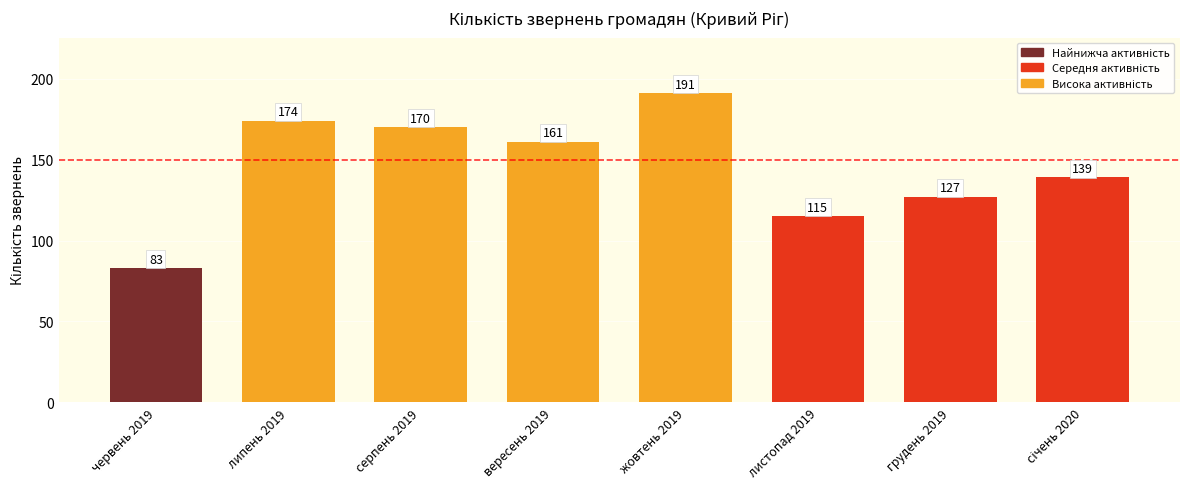

What is the sum of the values at листопад 2019 and вересень 2019?

276